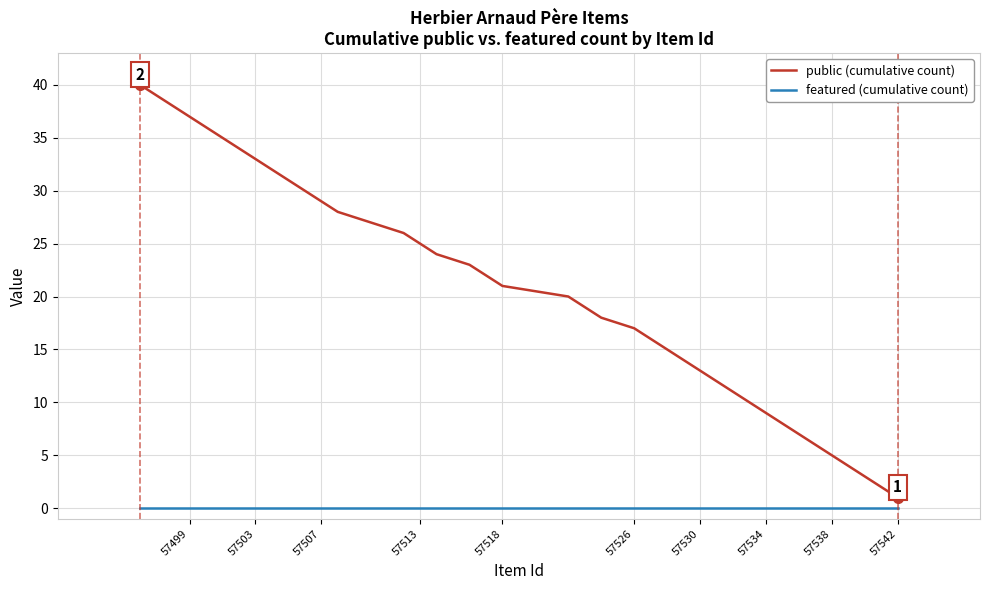

At how many categories does at least one series exceed 10?

30